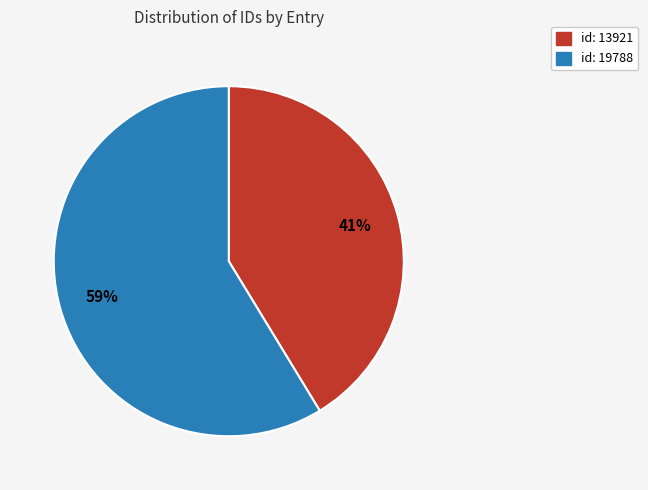

To the nearest percent, what percentage of the pie is id: 13921?

41%